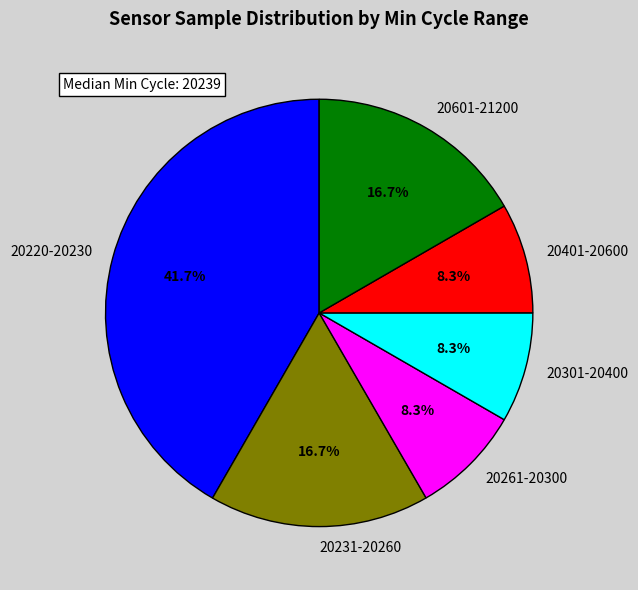

How many slices are in this pie chart?

6